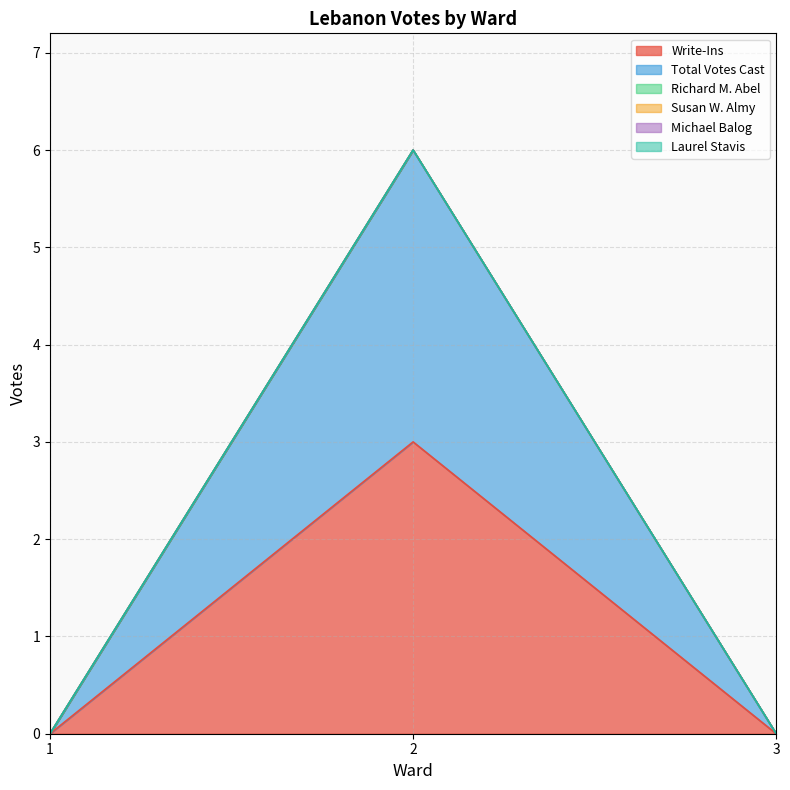

Is the value of Susan W. Almy at 2 greater than the value of Total Votes Cast at 2?

No